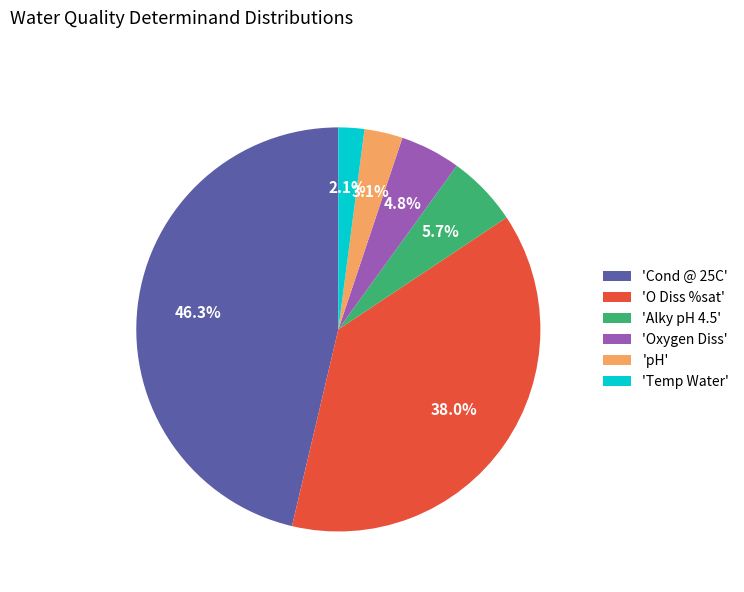

What is the ratio of the value at 'Cond @ 25C' to the value at 'O Diss %sat'?

1.2